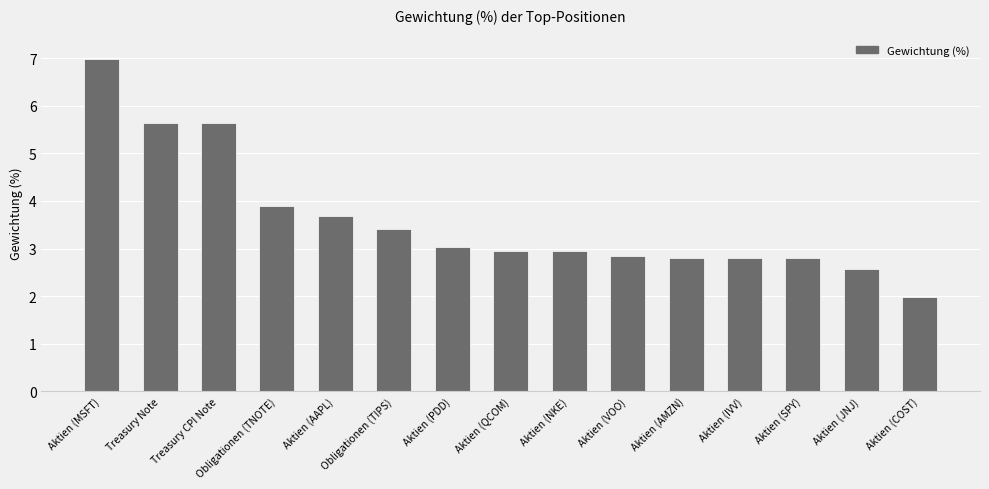

What is the average value?

3.6